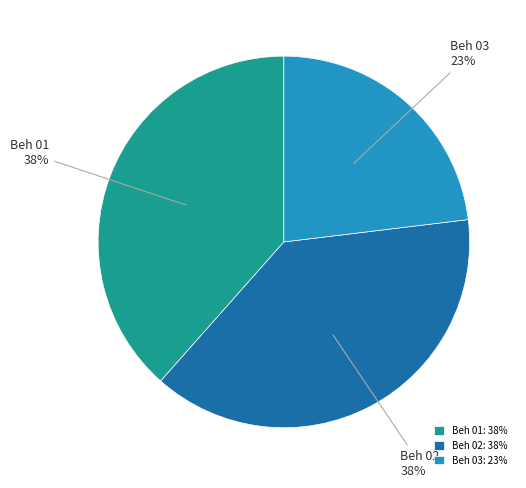

Between Beh 03 and Beh 02, which is larger?

Beh 02